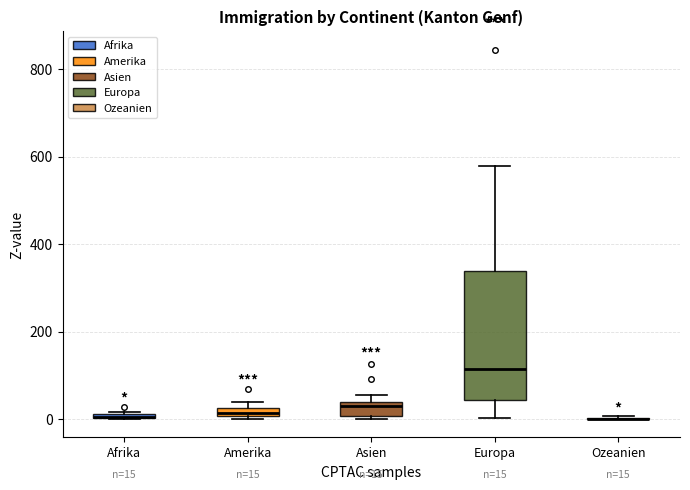

Which box is the tallest, from its lower edge to its upper edge?

Europa